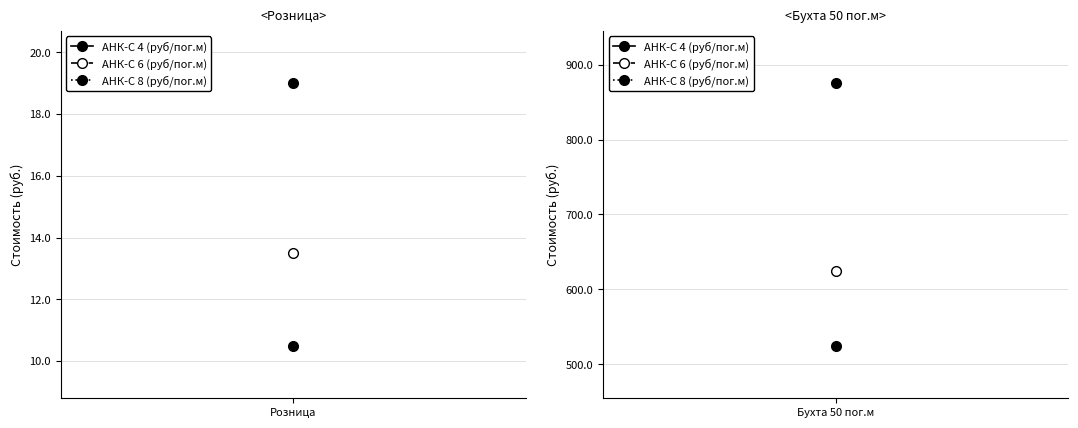

What position from the right is Бухта 50 пог.м?

1